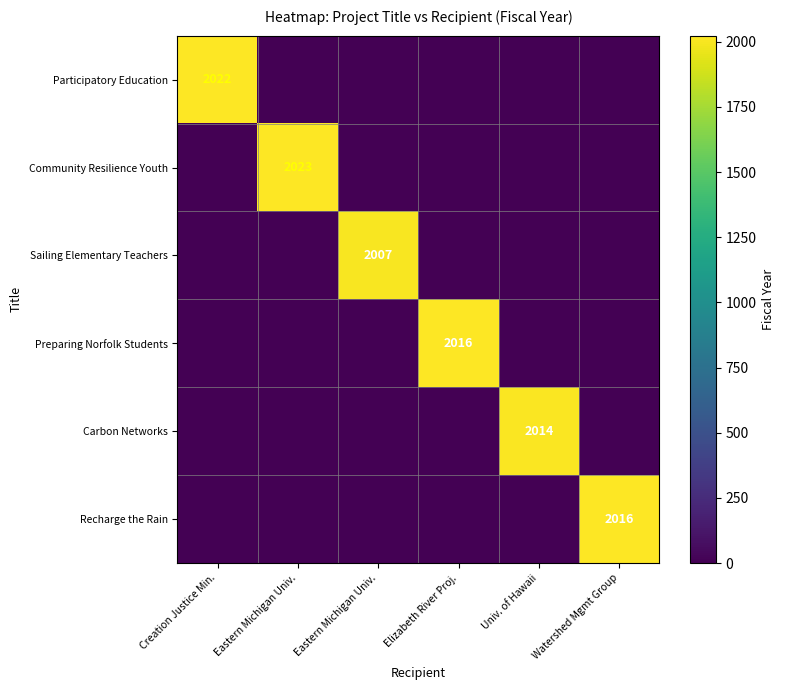

What is the sum of all Recharge the Rain values?

2016